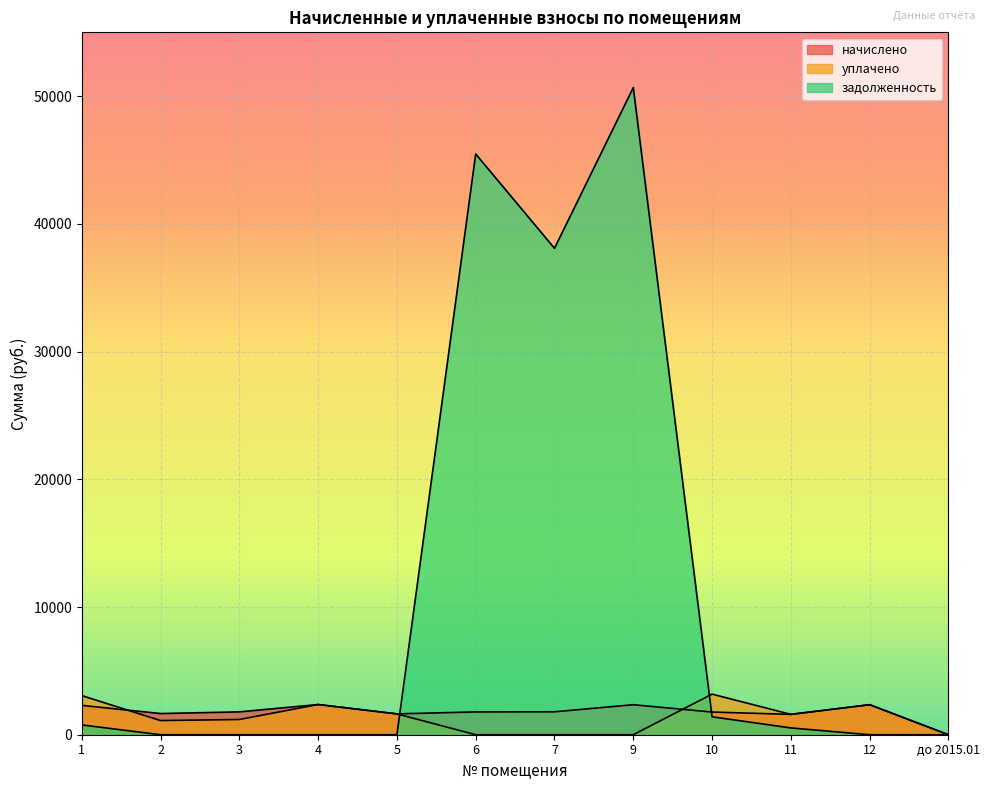

Which series has the largest total across all categories?

задолженность